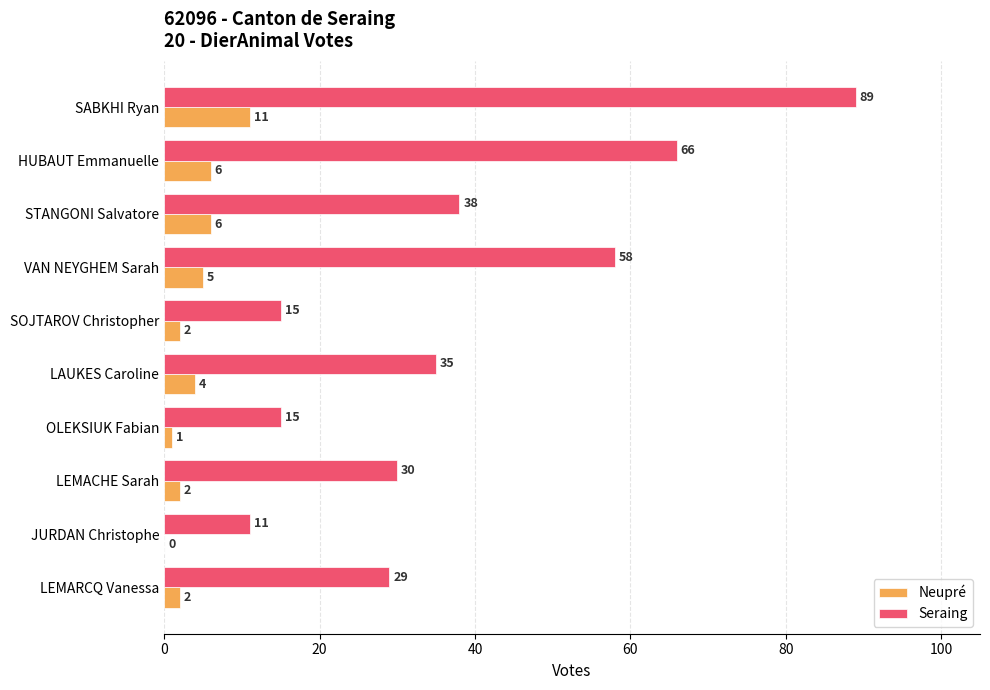

Which series has the largest total across all categories?

Seraing